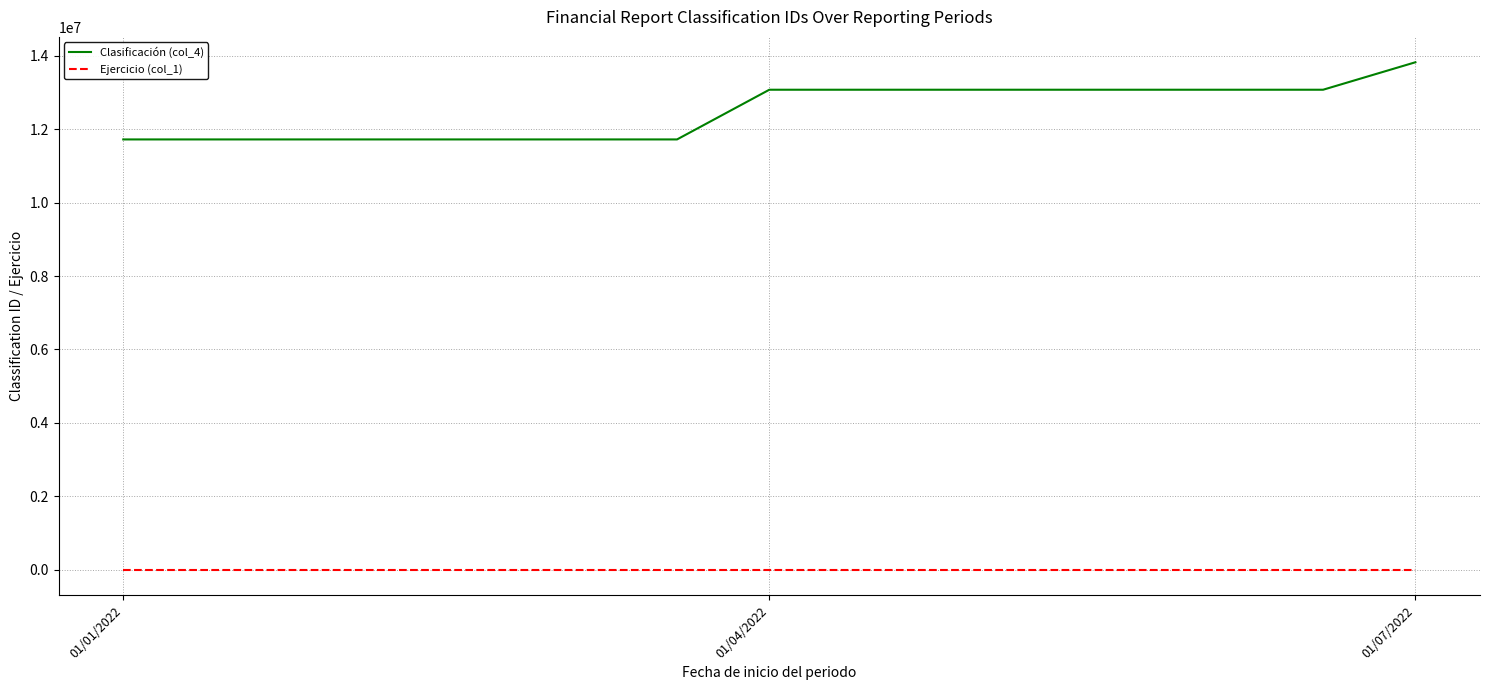

True or false: Ejercicio (col_1) and Clasificación (col_4) cross at least once.

False